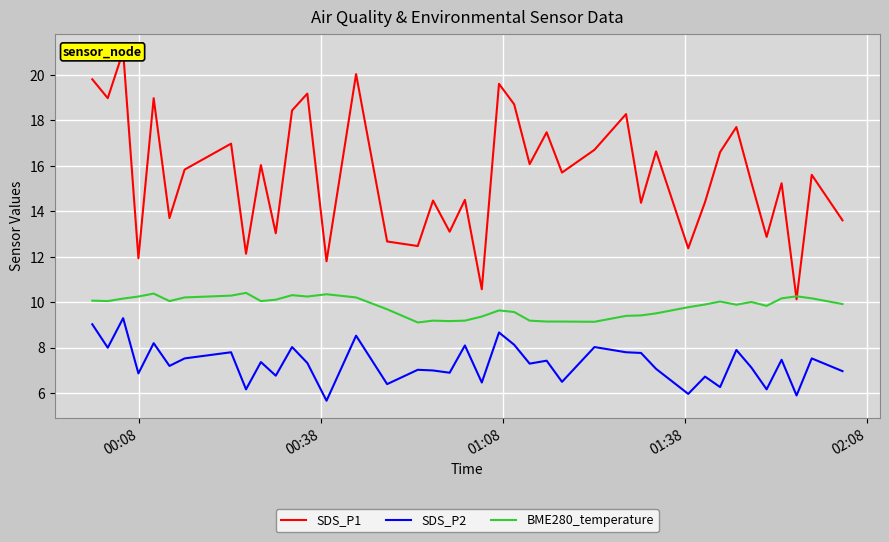

What is the difference between the maximum and minimum values in the SDS_P1 series?

10.9